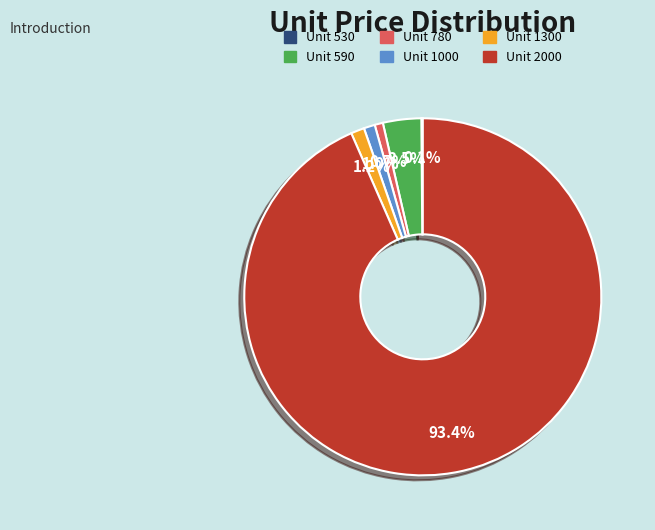

Is there a majority slice in this chart?

Yes